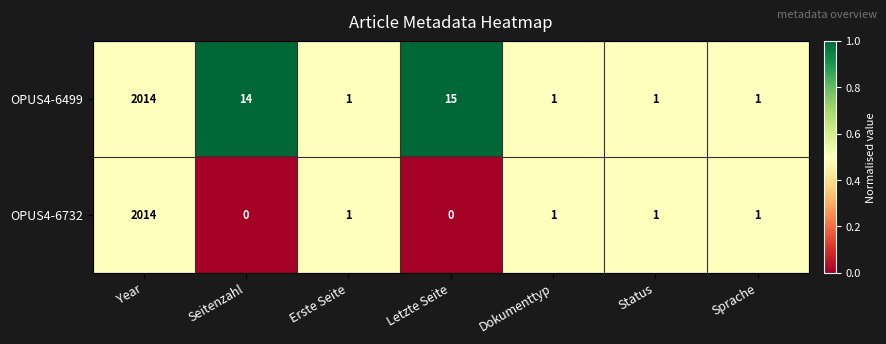

How many data points does each series have?

7